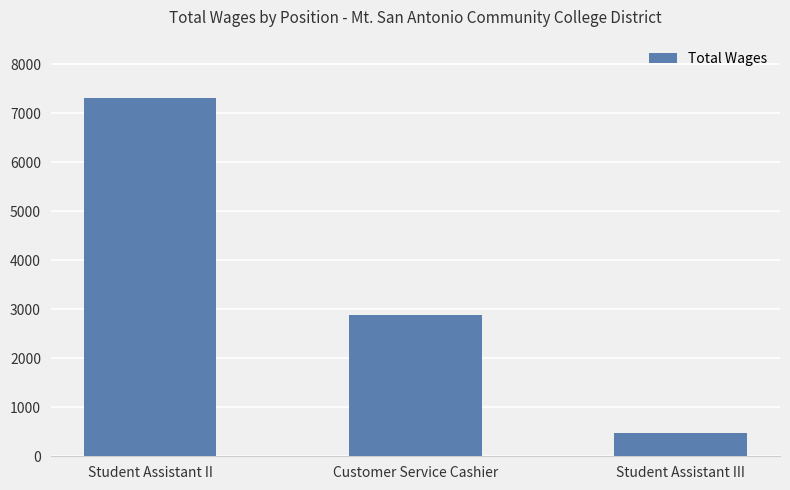

How many bars are there in total?

3